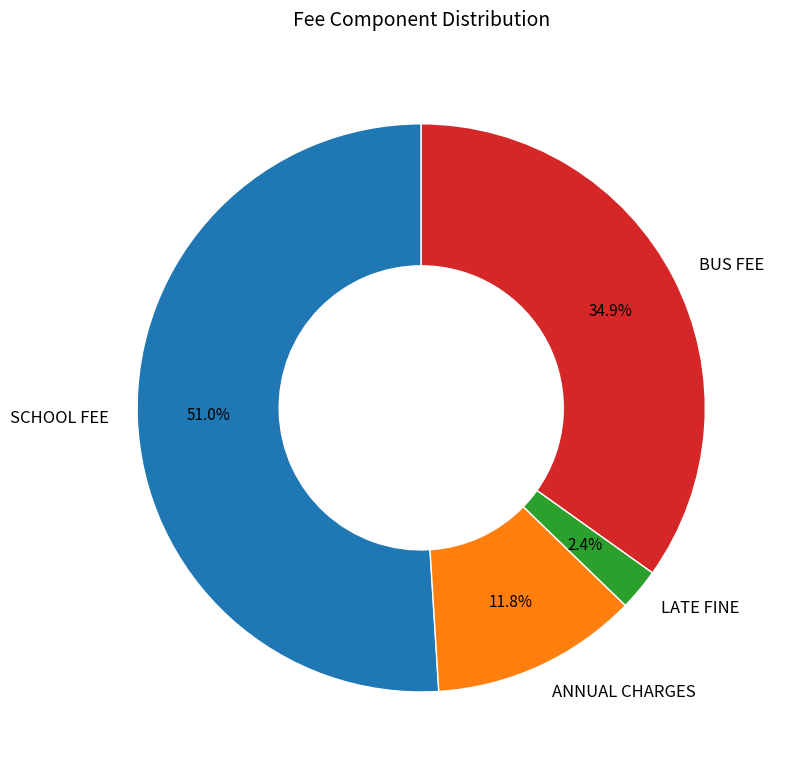

Which category has the biggest portion of the pie?

SCHOOL FEE